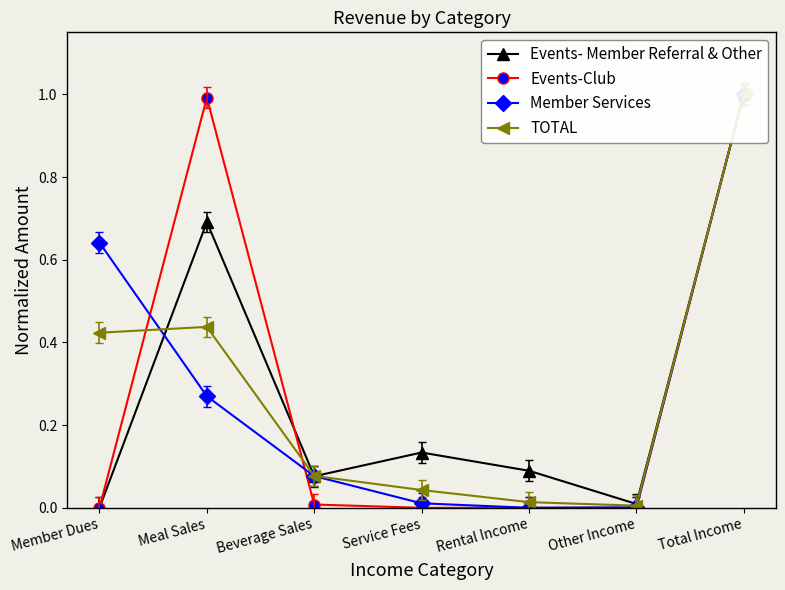

Reading left to right, list all the values displayed in this chart.

Events- Member Referral & Other: Member Dues=0.0	Meal Sales=0.7	Beverage Sales=0.1	Service Fees=0.1	Rental Income=0.1	Other Income=0.0	Total Income=1.0
Events-Club: Member Dues=0.0	Meal Sales=1.0	Beverage Sales=0.0	Service Fees=0.0	Rental Income=0.0	Other Income=0.0	Total Income=1.0
Member Services: Member Dues=0.6	Meal Sales=0.3	Beverage Sales=0.1	Service Fees=0.0	Rental Income=0.0	Other Income=0.0	Total Income=1.0
TOTAL: Member Dues=0.4	Meal Sales=0.4	Beverage Sales=0.1	Service Fees=0.0	Rental Income=0.0	Other Income=0.0	Total Income=1.0